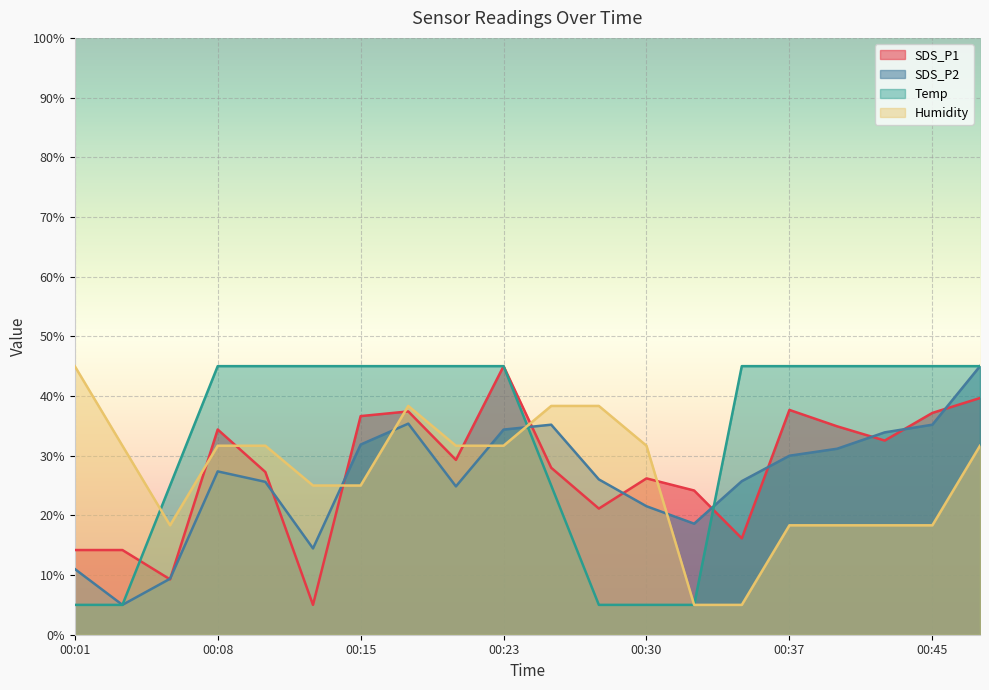

Reading left to right, transcribe all the data shown in this chart.

SDS_P1: 14.2	14.2	9.3	34.4	27.3	5.0	36.6	37.4	29.3	45.0	28.0	21.1	26.2	24.2	16.1	37.7	34.9	32.5	37.2	39.7
SDS_P2: 11.0	5.0	9.4	27.4	25.6	14.5	31.9	35.4	24.9	34.4	35.2	26.0	21.5	18.6	25.7	30.0	31.2	33.9	35.2	45.0
Temp: 5.0	5.0	25.0	45.0	45.0	45.0	45.0	45.0	45.0	45.0	25.0	5.0	5.0	5.0	45.0	45.0	45.0	45.0	45.0	45.0
Humidity: 45.0	31.7	18.3	31.7	31.7	25.0	25.0	38.3	31.7	31.7	38.3	38.3	31.7	5.0	5.0	18.3	18.3	18.3	18.3	31.7